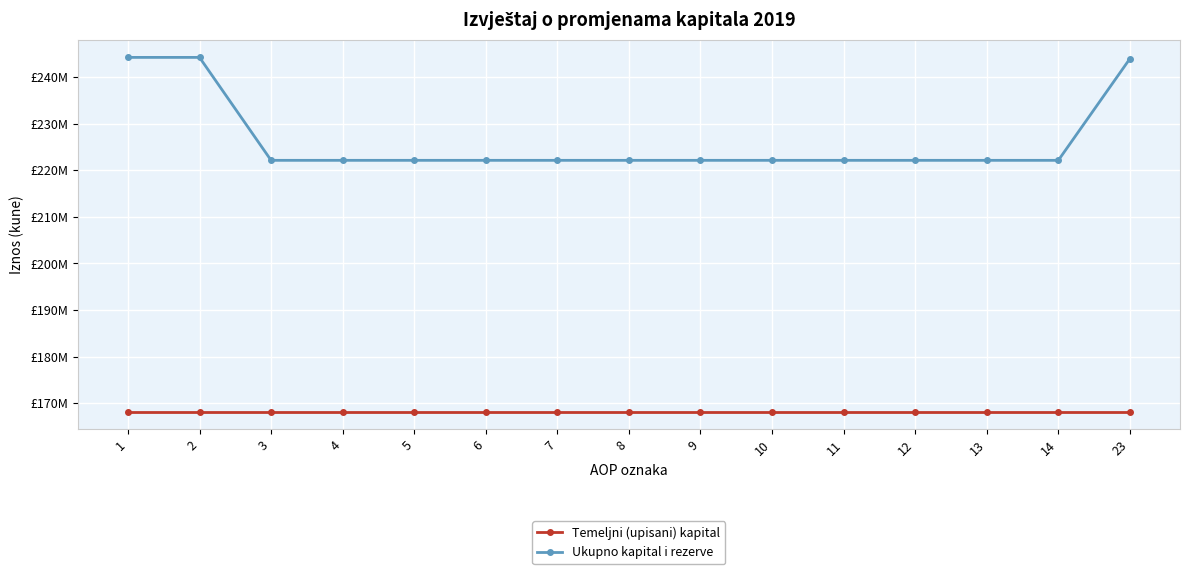

Is this an area chart (filled region under the line)?

No